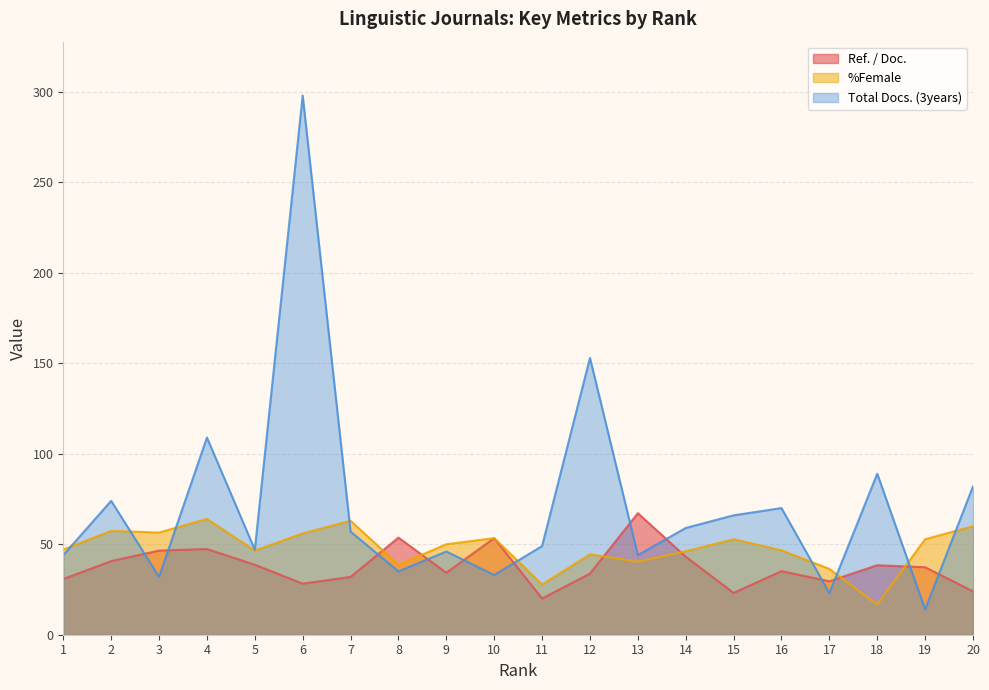

What is the difference between the second highest and second lowest values in the Total Docs. (3years) series?

130.0